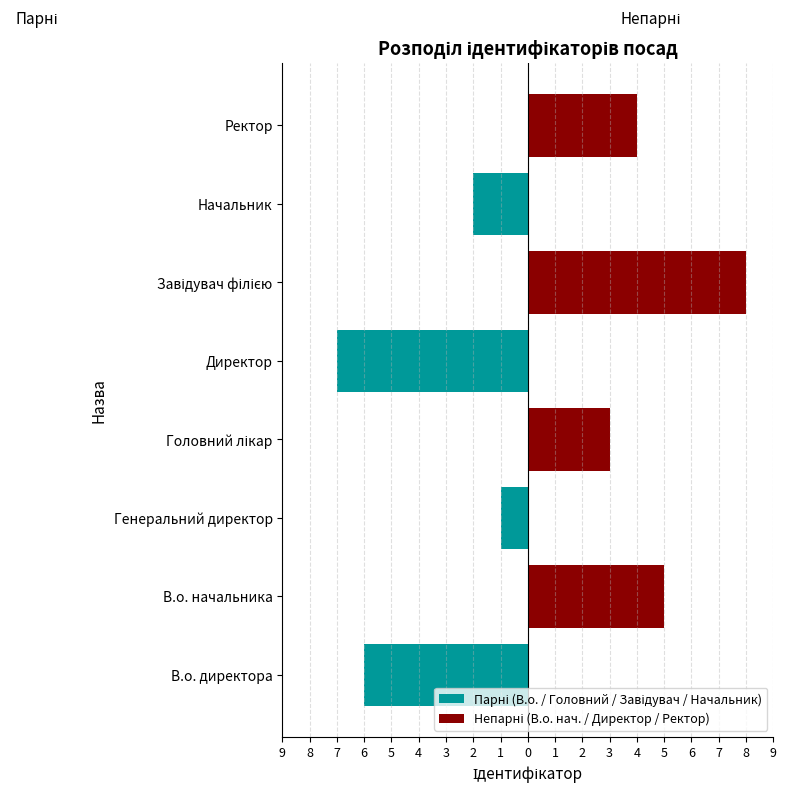

What is the greatest value displayed?

8